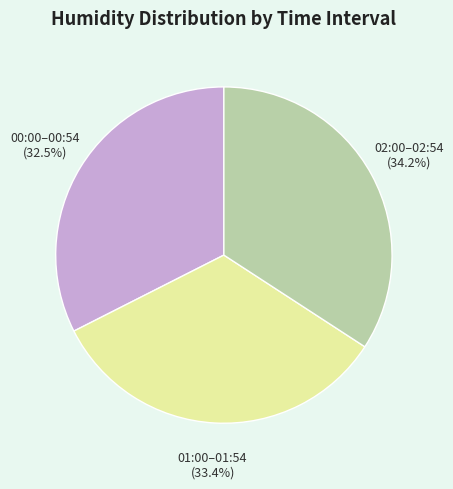

How many segments does this pie chart have?

3